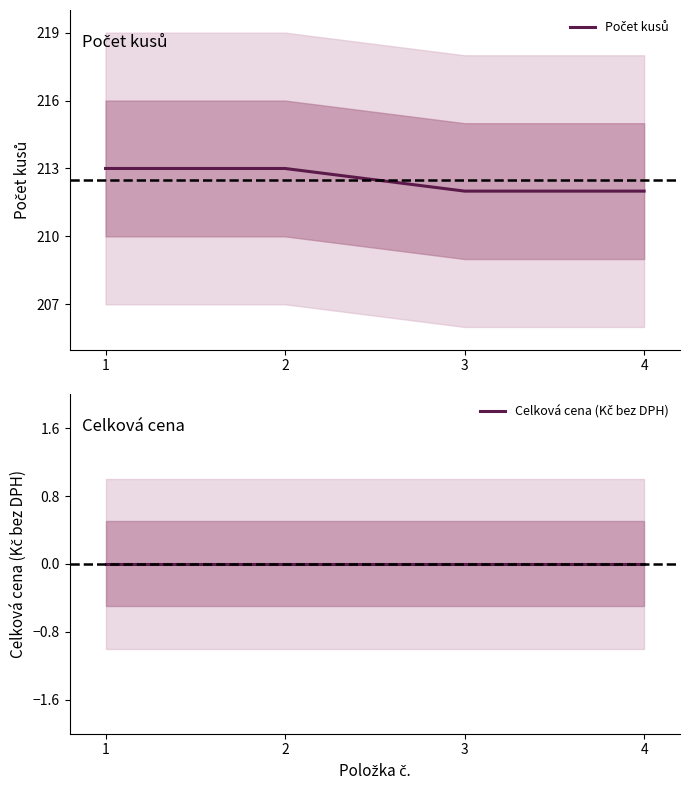

The Počet kusů series shows 144 at 1. True or false?

False